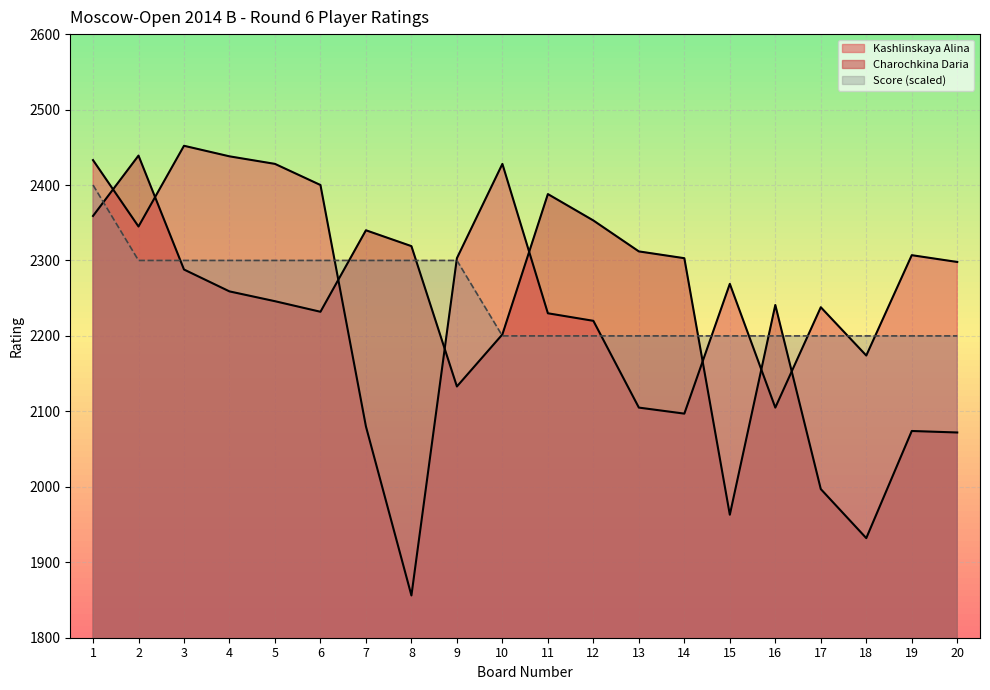

Count the Score values in the range 2200 to 2300.

19